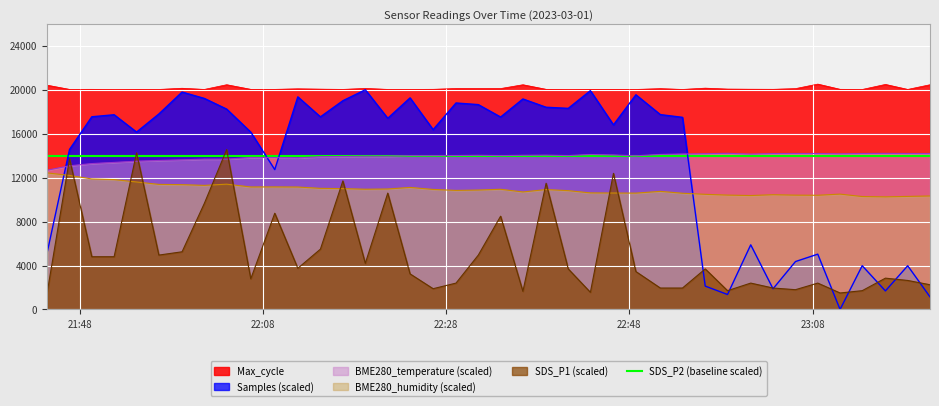

True or false: Samples (scaled) and BME280_humidity (scaled) intersect in this chart.

True